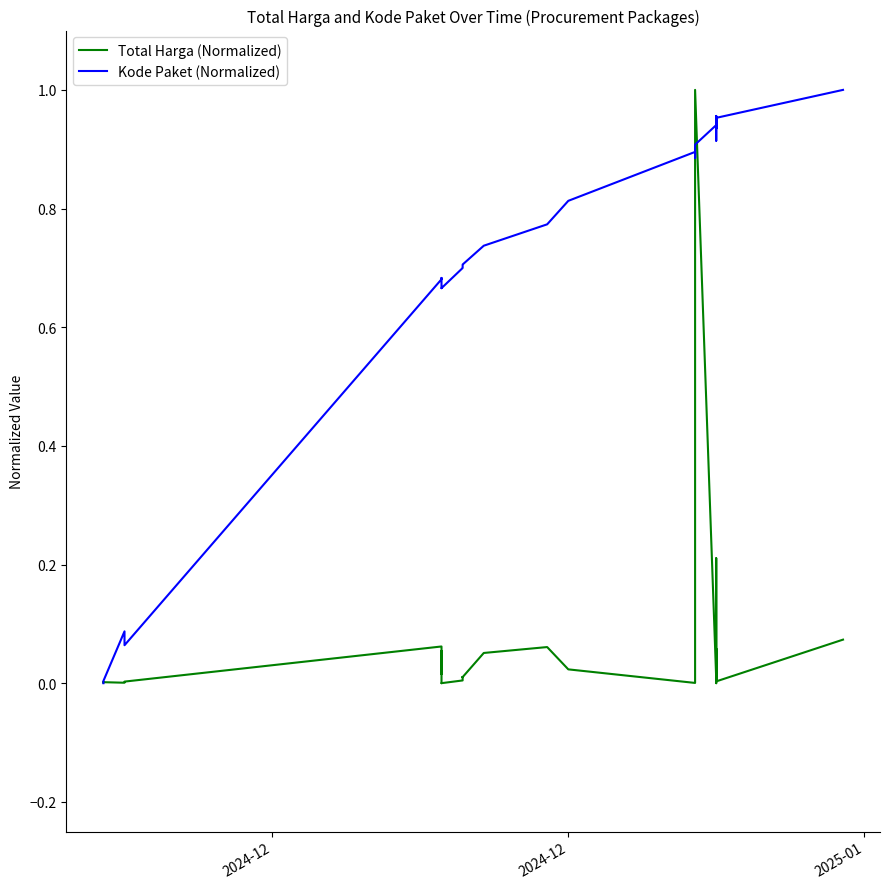

True or false: Total Harga (Normalized) has more than 2 interior local peaks.

True